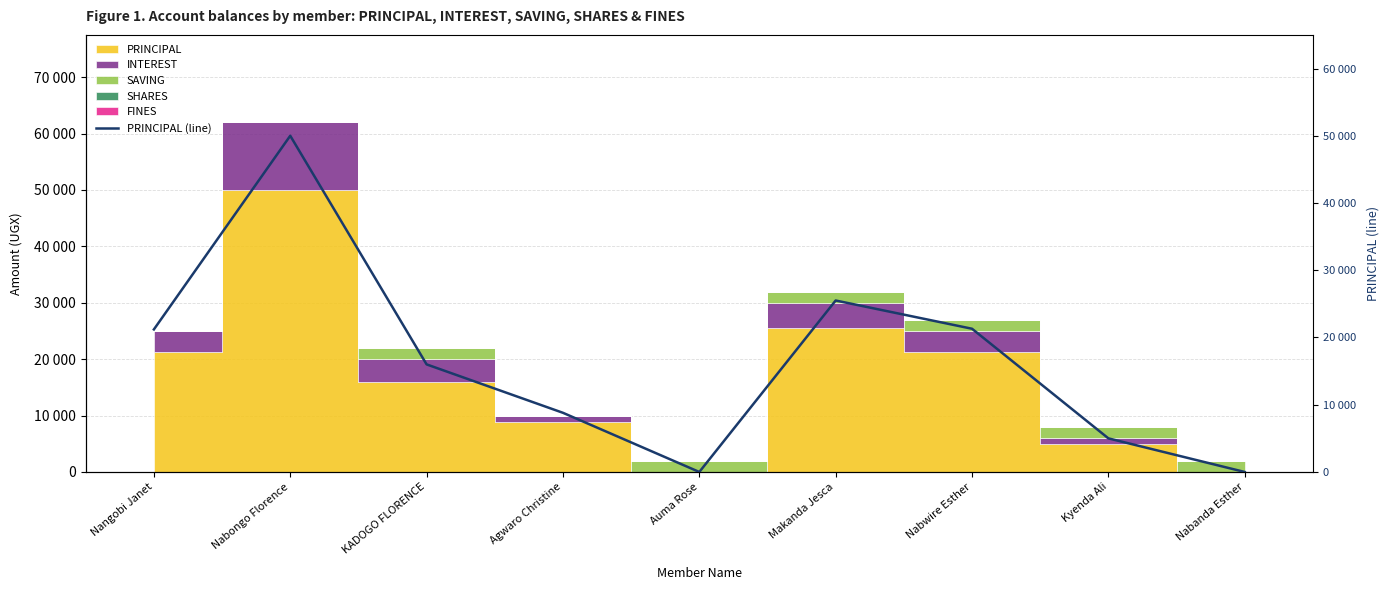

Rank the categories by value from highest to lowest.

Nabongo Florence, Makanda Jesca, Nabwire Esther, Nangobi Janet, KADOGO FLORENCE, Agwaro Christine, Kyenda Ali, Auma Rose, Nabanda Esther